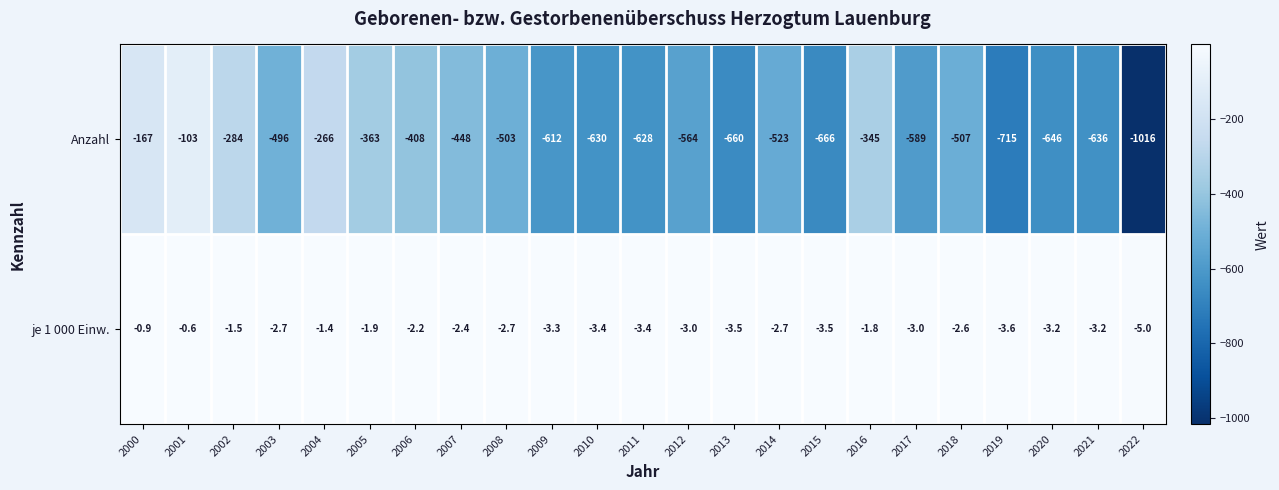

Rank the series by their maximum value, from lowest to highest.

Anzahl, je 1 000 Einw.